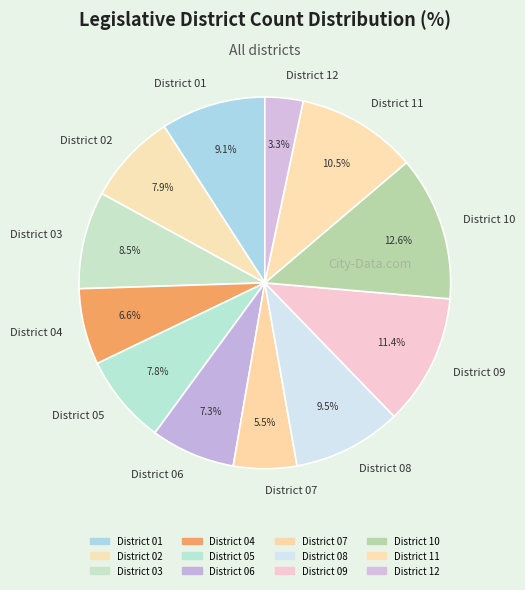

True or false: District 11 accounts for 25% of the total.

False